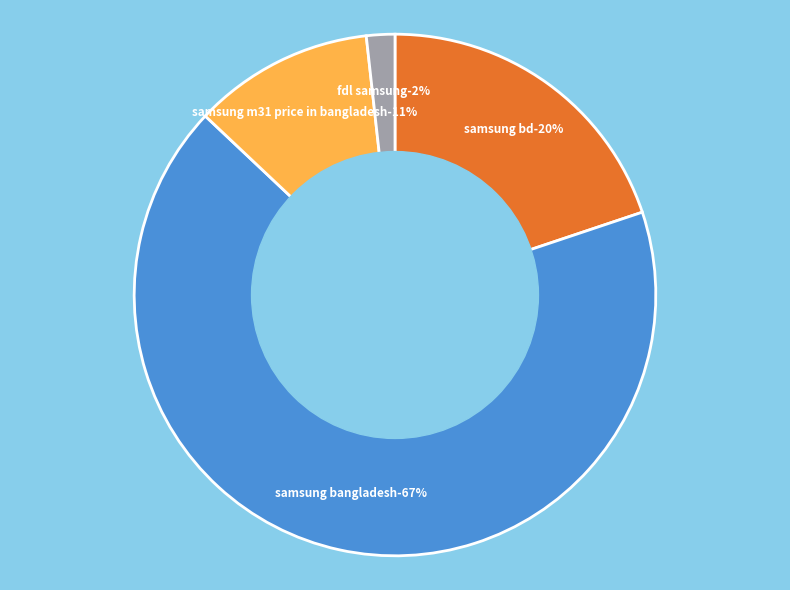

The 7 slice represents 15% of the pie. True or false?

False